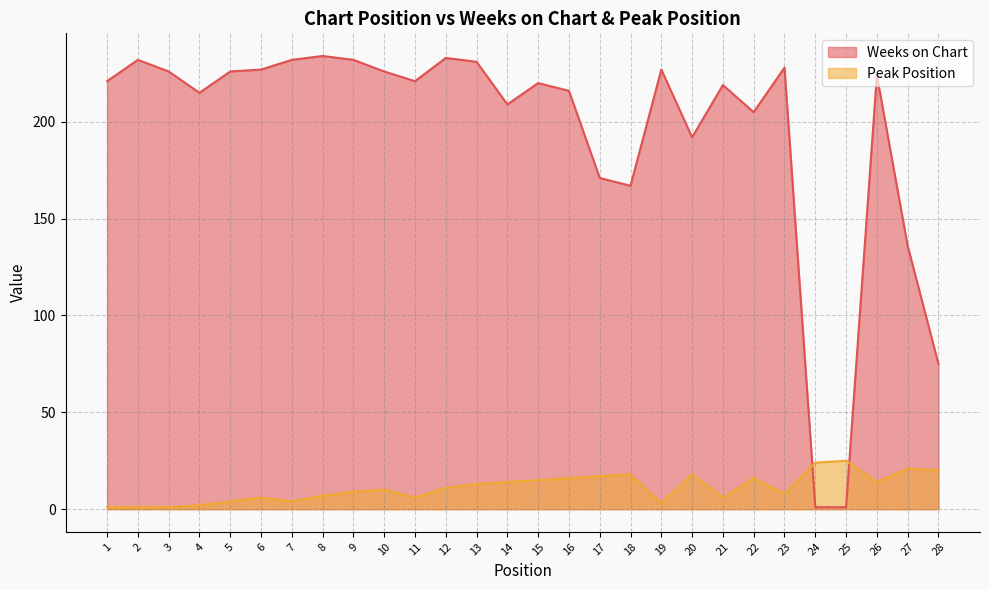

Reading left to right, what are all the values shown in this chart?

Weeks on Chart: 1=221	2=232	3=226	4=215	5=226	6=227	7=232	8=234	9=232	10=226	11=221	12=233	13=231	14=209	15=220	16=216	17=171	18=167	19=227	20=192	21=219	22=205	23=228	24=1	25=1	26=224	27=136	28=75
Peak Position: 1=1	2=1	3=1	4=2	5=4	6=6	7=4	8=7	9=9	10=10	11=6	12=11	13=13	14=14	15=15	16=16	17=17	18=18	19=3	20=18	21=6	22=16	23=8	24=24	25=25	26=14	27=21	28=20